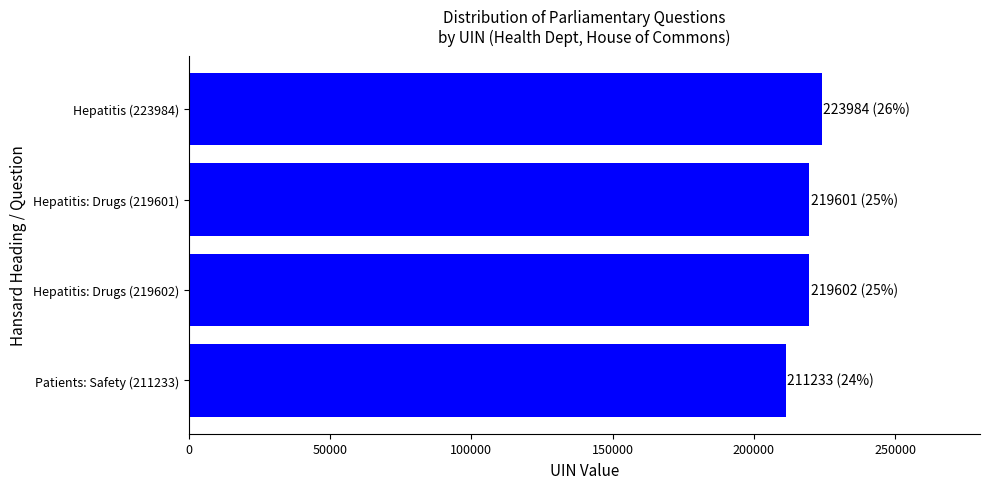

What is the label of the 4th bar from the bottom?

Hepatitis (223984)